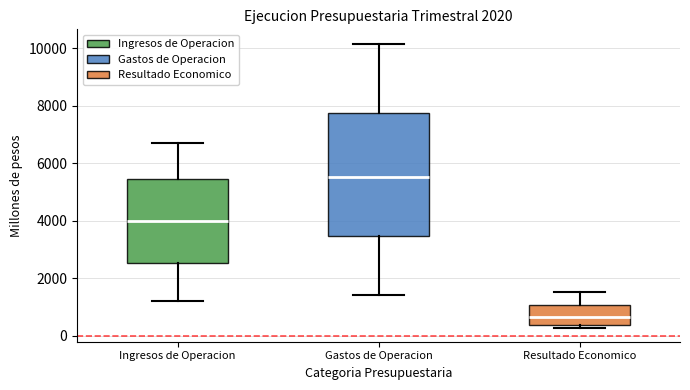

Reading left to right, transcribe this box plot: for each box, give where its median line is, the range the box spans, and where its two whiskers end, as read against the y-axis. The values are not printed on the chart, so give them approximately, as read against the axis.

Ingresos de Operacion: median 4000, box 2600 to 5400, whiskers 1200 to 6800
Gastos de Operacion: median 5600, box 3400 to 7800, whiskers 1400 to 10200
Resultado Economico: median 600, box 400 to 1000, whiskers 200 to 1600